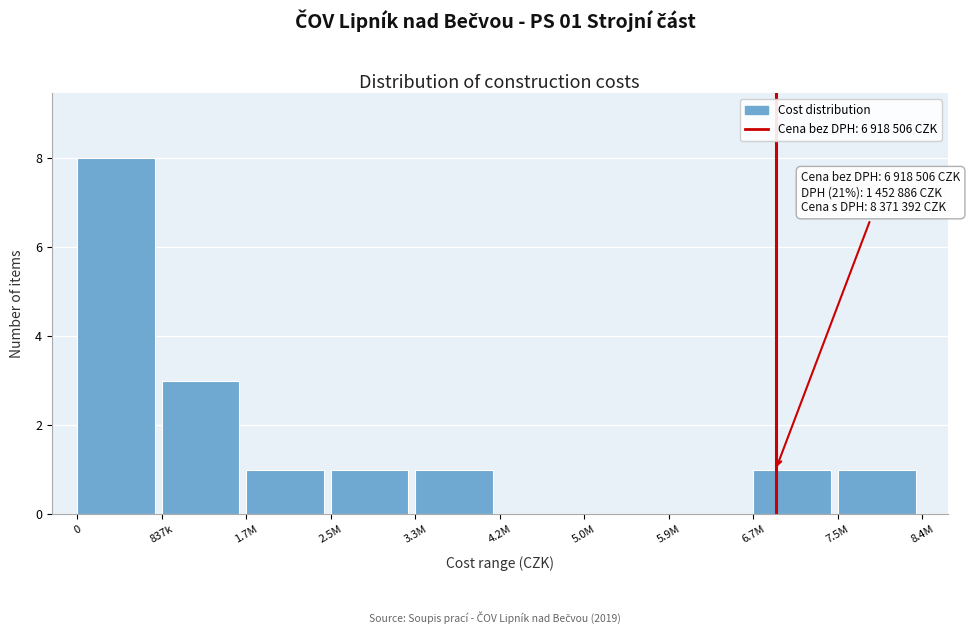

Reading left to right, what are all the values shown in this chart?

0=8	837k=3	1.7M=1	2.5M=1	3.3M=1	4.2M=0	5.0M=0	5.9M=0	6.7M=1	7.5M=1